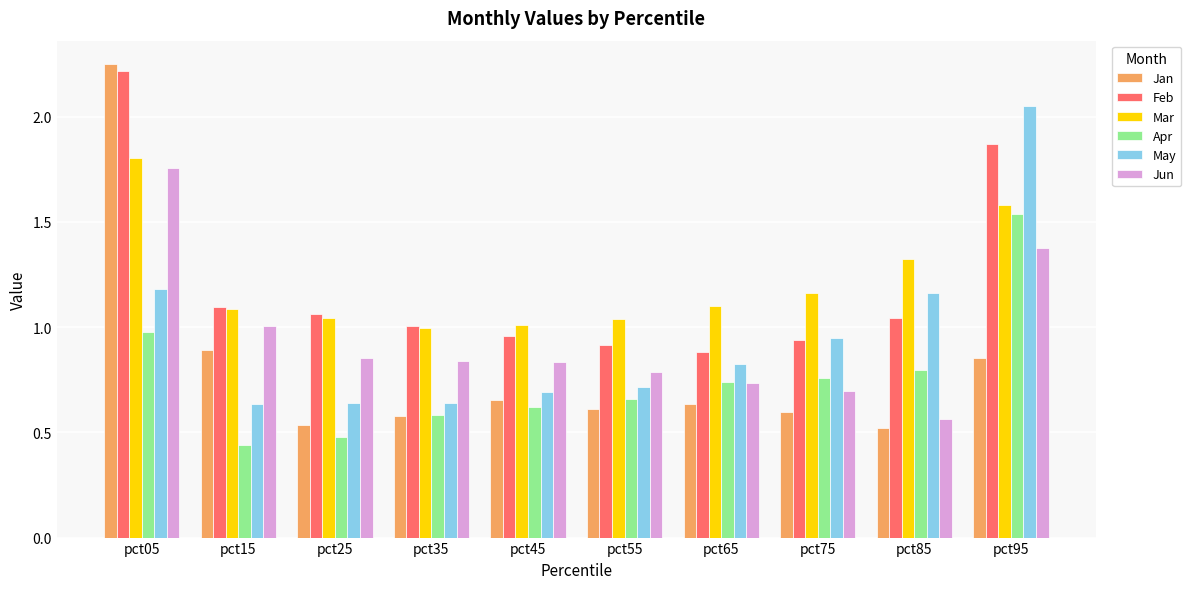

Is it true that Apr equals 0.3 at pct85?

False